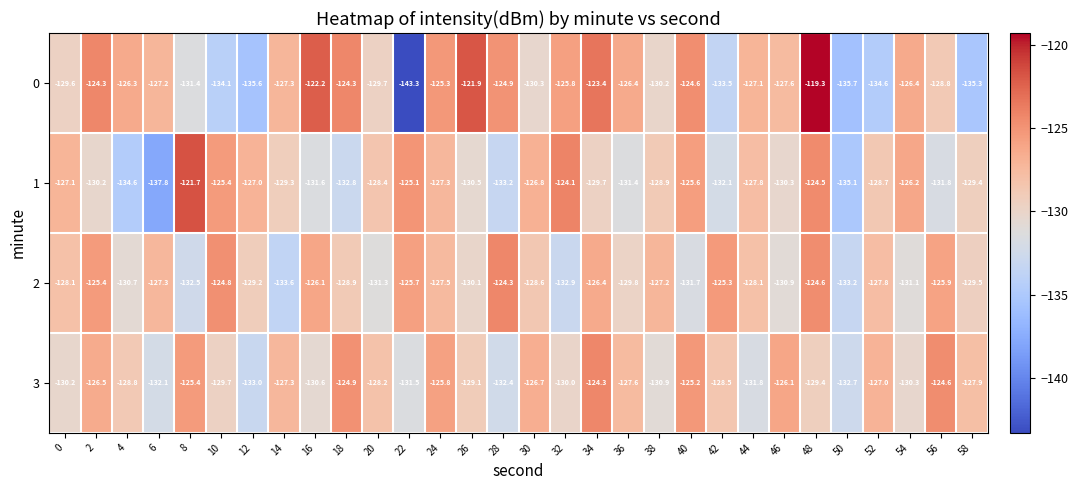

Read the 1 value at 8.

-121.7